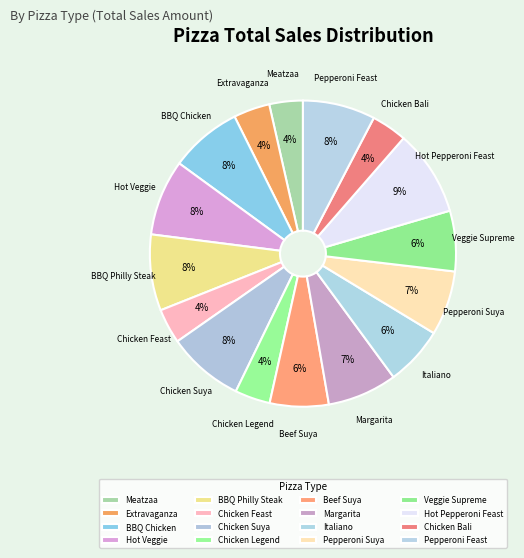

What portion of the pie excludes Margarita?

92.6%